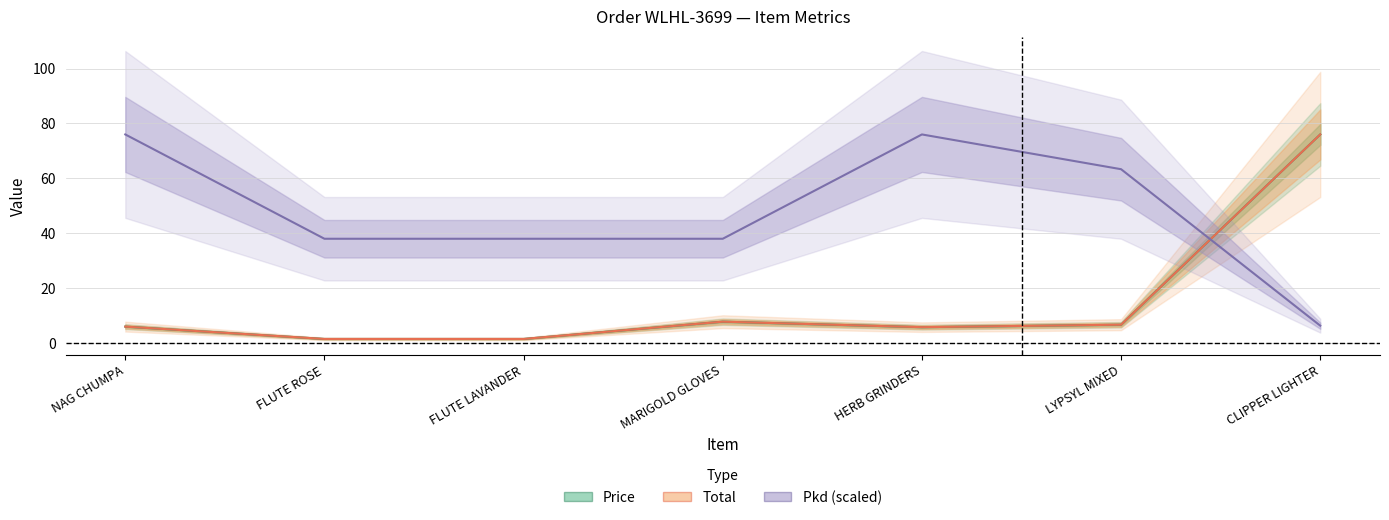

List the series in order of their peak value, highest first.

Price, Total, Pkd (scaled)